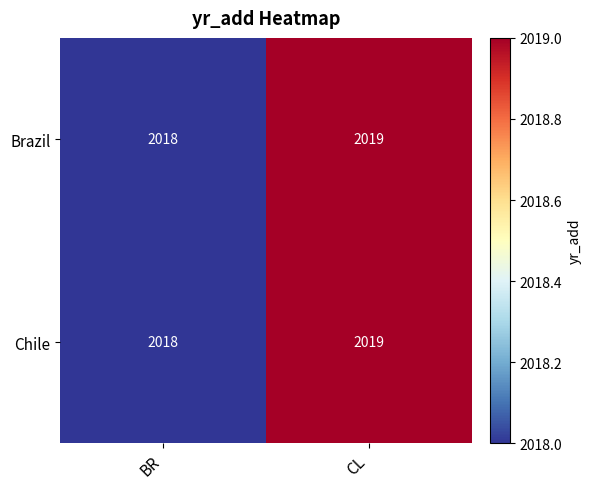

Reading left to right, extract all data points from this chart.

Brazil: BR=2018	CL=2019
Chile: BR=2018	CL=2019